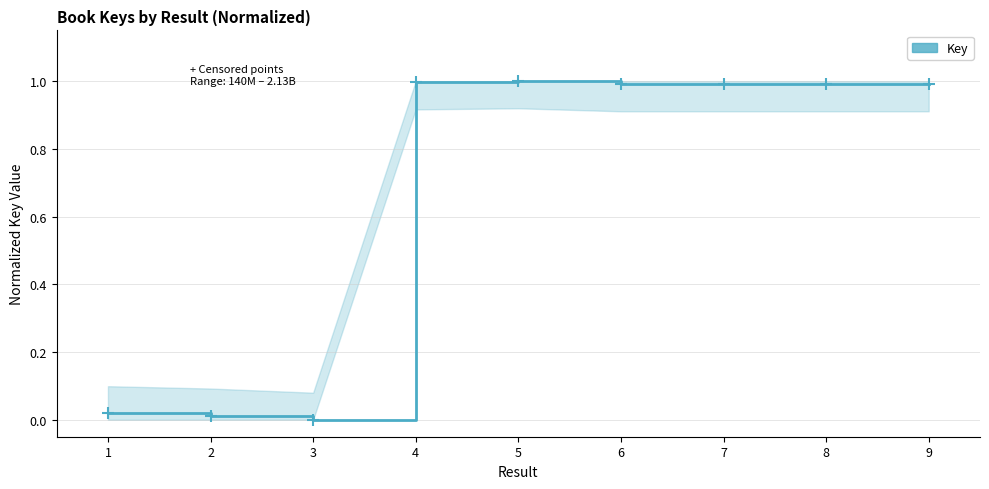

Is it true that the value at 4 is 0.4?

False